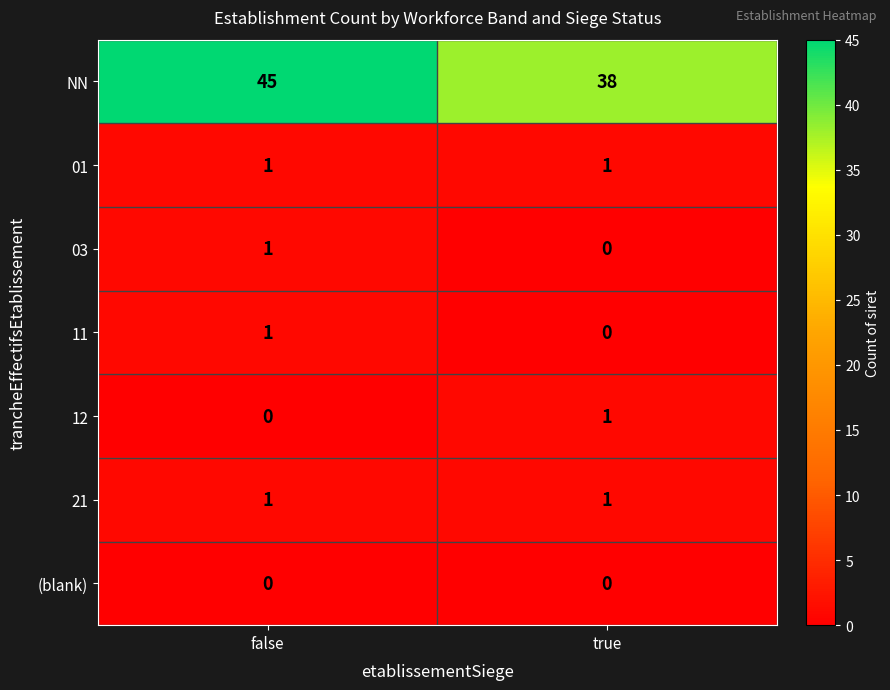

List the labels in order of 11 value, smallest first.

true, false